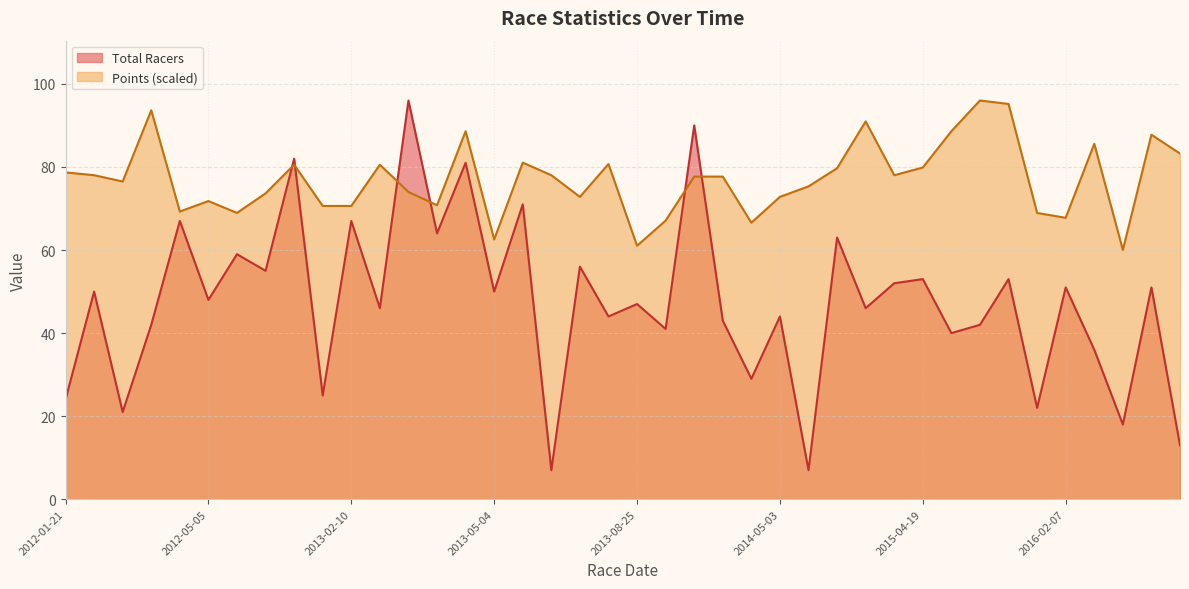

Reading right to left, list all the values displayed in this chart.

Total Racers: 2016-06-04=13.0	2016-04-17=51.0	2016-04-03=18.0	2016-03-06=36.0	2016-02-07=51.0	2015-06-14=22.0	2015-05-31=53.0	2015-05-30=42.0	2015-04-26=40.0	2015-04-19=53.0	2014-06-14=52.0	2014-06-14=46.0	2014-06-07=63.0	2014-05-11=7.0	2014-05-03=44.0	2014-04-27=29.0	2014-03-16=43.0	2014-02-22=90.0	2014-02-01=41.0	2013-08-25=47.0	2013-06-01=44.0	2013-06-01=56.0	2013-05-25=7.0	2013-05-12=71.0	2013-05-04=50.0	2013-04-27=81.0	2013-04-20=64.0	2013-03-10=96.0	2013-02-17=46.0	2013-02-10=67.0	2013-02-02=25.0	2012-08-05=82.0	2012-05-27=55.0	2012-05-13=59.0	2012-05-05=48.0	2012-03-18=67.0	2012-02-25=42.0	2012-02-19=21.0	2012-02-05=50.0	2012-01-21=24.0
Points: 2016-06-04=83.2	2016-04-17=87.8	2016-04-03=60.0	2016-03-06=85.6	2016-02-07=67.8	2015-06-14=68.9	2015-05-31=95.2	2015-05-30=96.0	2015-04-26=88.6	2015-04-19=79.9	2014-06-14=78.0	2014-06-14=91.0	2014-06-07=79.7	2014-05-11=75.3	2014-05-03=72.8	2014-04-27=66.6	2014-03-16=77.7	2014-02-22=77.7	2014-02-01=67.1	2013-08-25=61.0	2013-06-01=80.7	2013-06-01=72.8	2013-05-25=78.0	2013-05-12=81.0	2013-05-04=62.5	2013-04-27=88.6	2013-04-20=70.8	2013-03-10=74.0	2013-02-17=80.5	2013-02-10=70.6	2013-02-02=70.6	2012-08-05=80.5	2012-05-27=73.6	2012-05-13=68.9	2012-05-05=71.8	2012-03-18=69.3	2012-02-25=93.6	2012-02-19=76.5	2012-02-05=78.0	2012-01-21=78.7